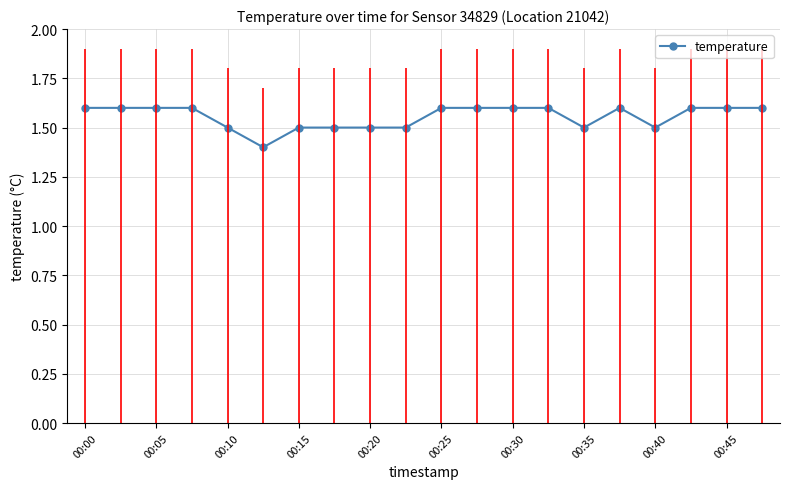

What is the maximum value shown in the chart?

1.6